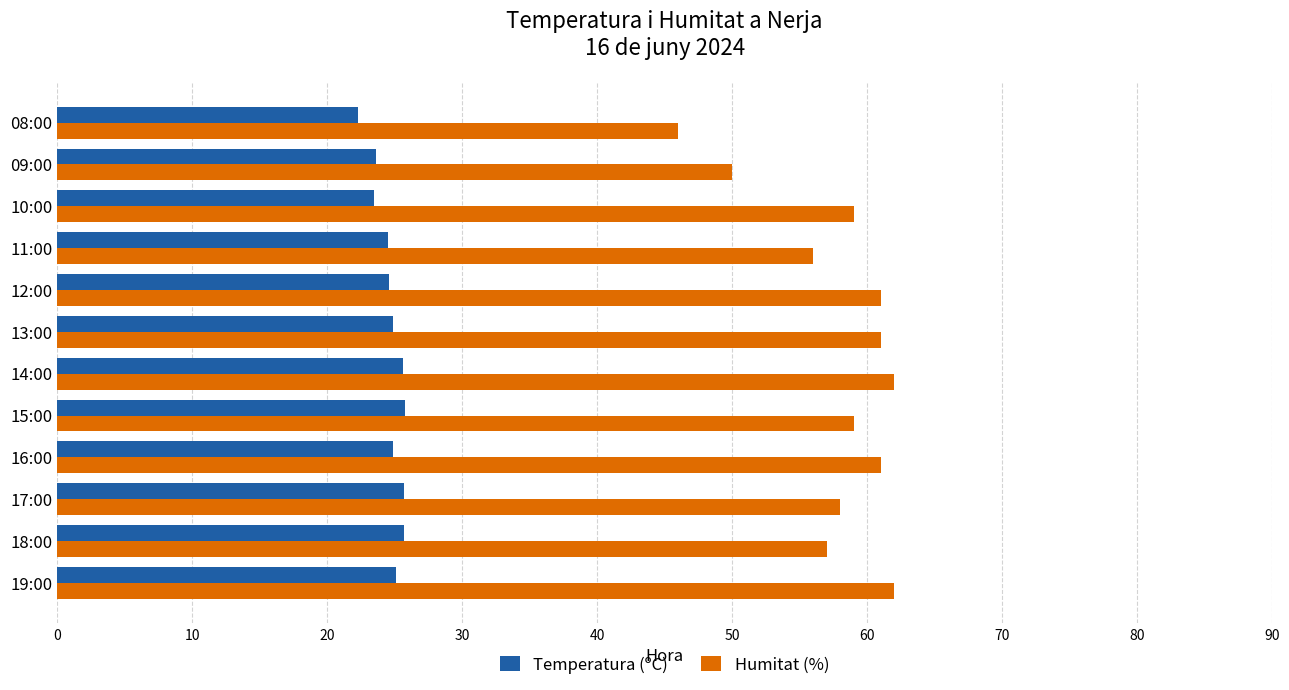

The value of Temperatura (ºC) at 19:00 is 35.2. True or false?

False